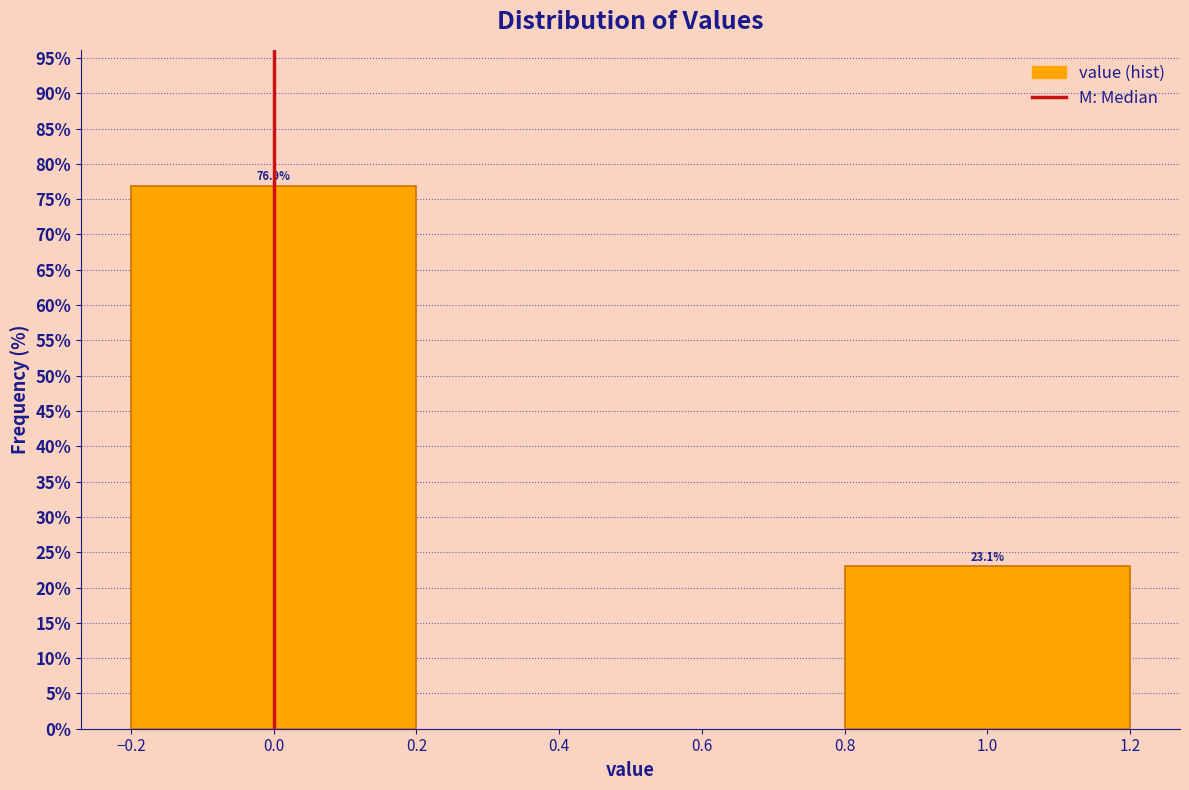

Reading left to right, what are all the values shown in this chart?

76.9	23.1